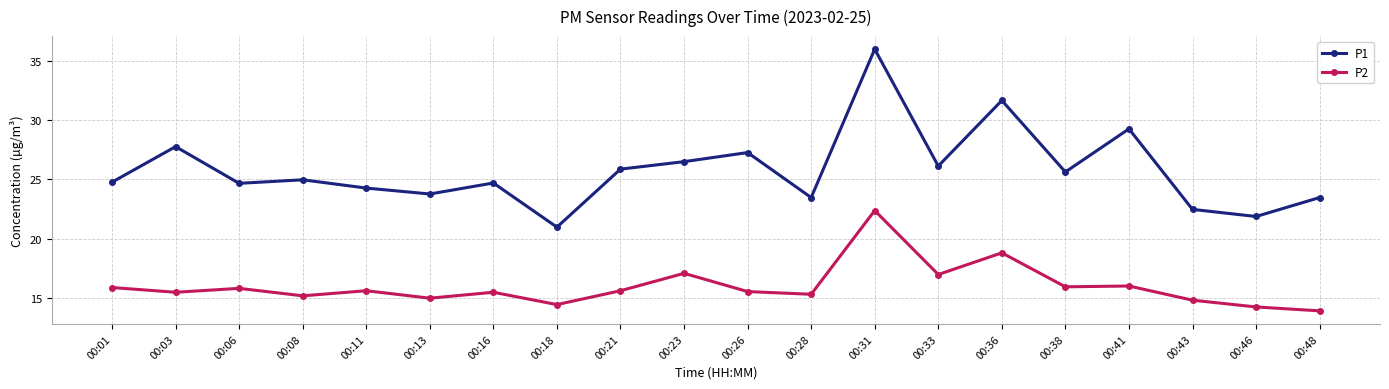

Which label corresponds to the smallest value in the chart?

00:48